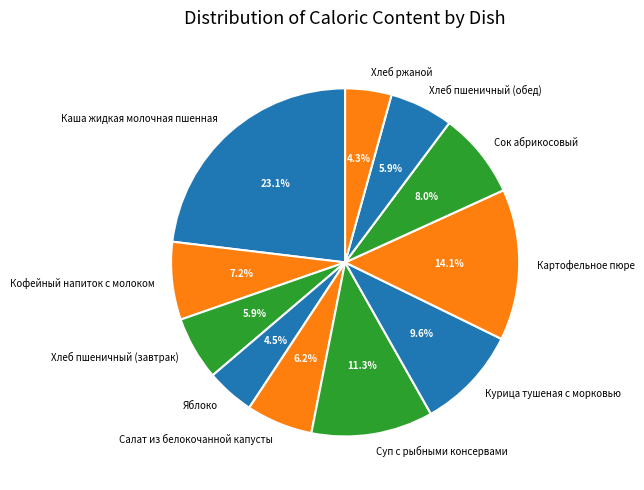

Count the number of slices in the pie.

11